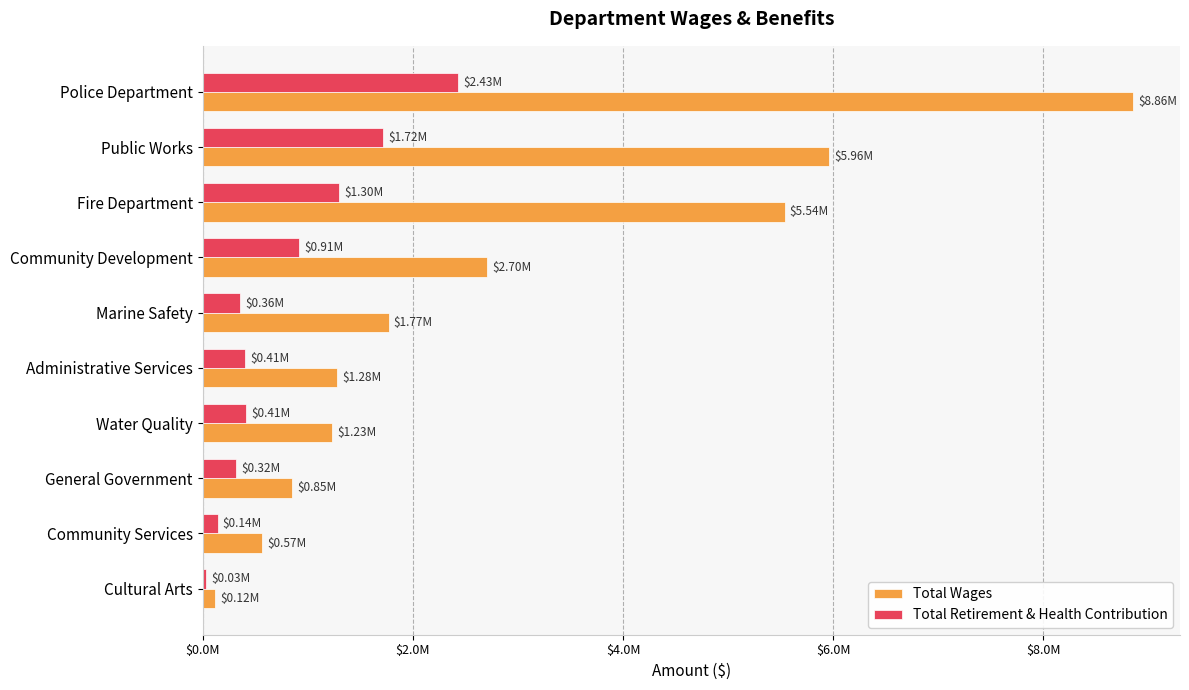

What are all the series names shown in the legend?

Total Wages, Total Retirement & Health Contribution